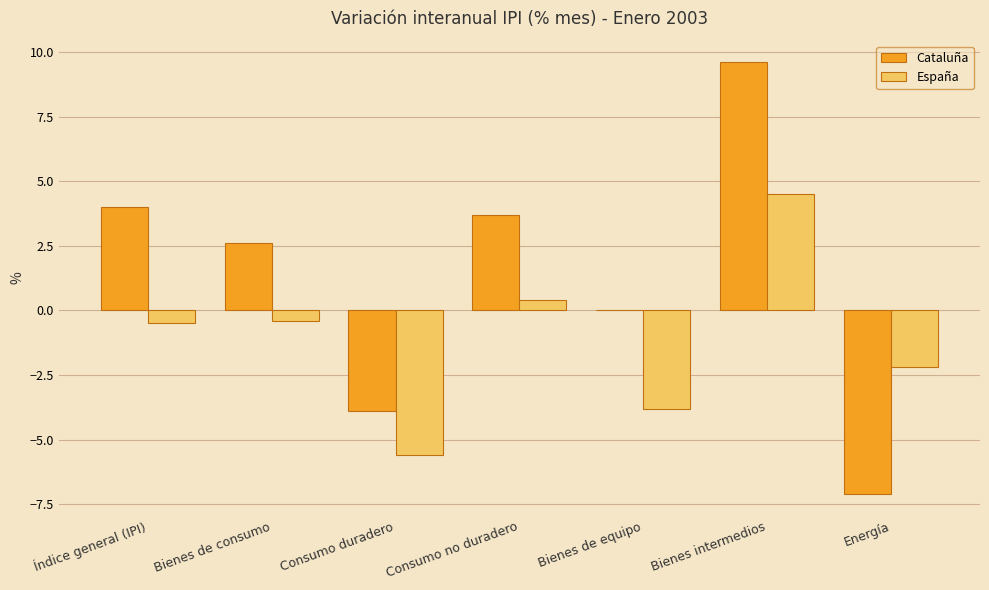

Reading right to left, transcribe all the data shown in this chart.

Cataluña: -7.1	9.6	0.0	3.7	-3.9	2.6	4.0
España: -2.2	4.5	-3.8	0.4	-5.6	-0.4	-0.5